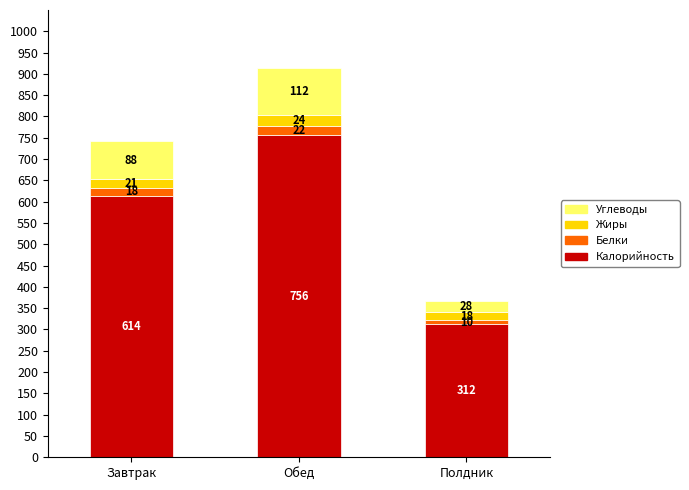

What is the total value across all series at Завтрак?

741.6